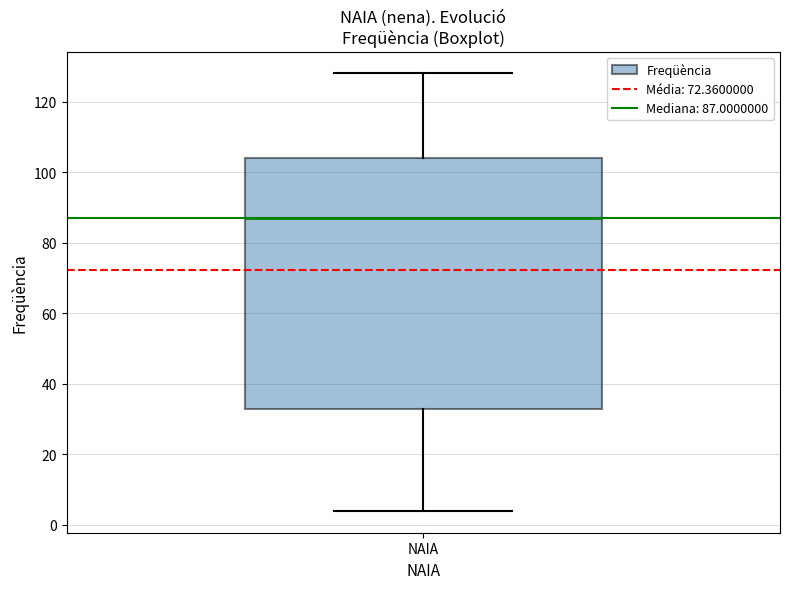

Read this box plot against the y-axis: the position of the median line, the range covered by the box, and the ends of both whiskers. The values are not printed on the chart, so give them approximately, as read against the axis.

median 88, box 34 to 104, whiskers 4 to 128